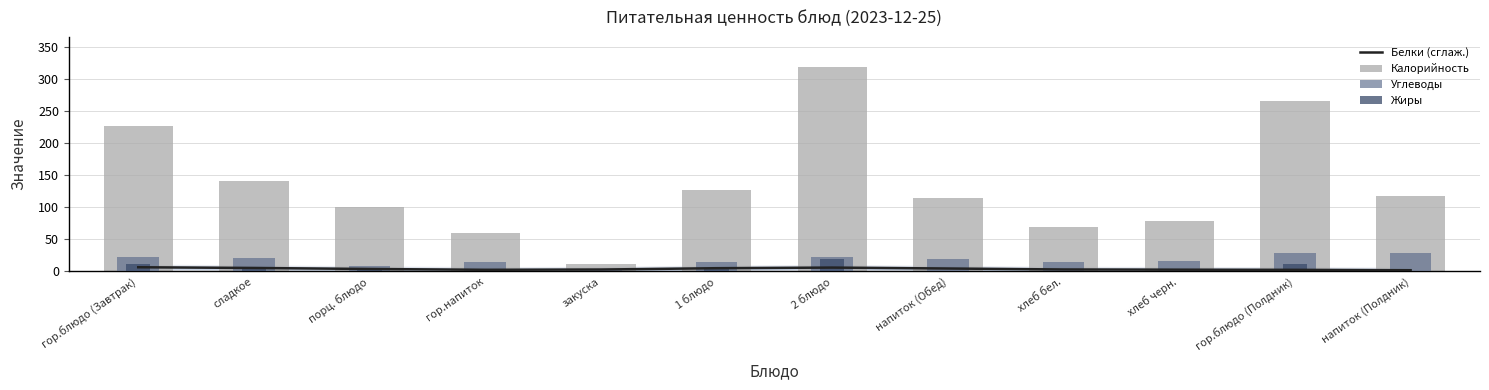

Reading left to right, what are all the values shown in this chart?

Белки (сглаж.): гор.блюдо (Завтрак)=6.6	сладкое=5.5	порц. блюдо=3.9	гор.напиток=2.6	закуска=3.0	1 блюдо=5.1	2 блюдо=6.1	напиток (Обед)=4.6	хлеб бел.=3.1	хлеб черн.=2.8	гор.блюдо (Полдник)=2.5	напиток (Полдник)=1.9
Калорийность: гор.блюдо (Завтрак)=227.3	сладкое=141.1	порц. блюдо=100.2	гор.напиток=60.5	закуска=11.6	1 блюдо=127.5	2 блюдо=318.6	напиток (Обед)=114.0	хлеб бел.=70.2	хлеб черн.=78.1	гор.блюдо (Полдник)=265.6	напиток (Полдник)=117.5
Углеводы: гор.блюдо (Завтрак)=23.2	сладкое=20.9	порц. блюдо=8.0	гор.напиток=15.0	закуска=2.1	1 блюдо=14.2	2 блюдо=22.4	напиток (Обед)=20.0	хлеб бел.=14.8	хлеб черн.=15.8	гор.блюдо (Полдник)=29.1	напиток (Полдник)=29.1
Жиры: гор.блюдо (Завтрак)=11.3	сладкое=4.5	порц. блюдо=5.0	гор.напиток=0.0	закуска=0.1	1 блюдо=4.5	2 блюдо=19.4	напиток (Обед)=0.1	хлеб бел.=0.2	хлеб черн.=0.5	гор.блюдо (Полдник)=12.1	напиток (Полдник)=0.1